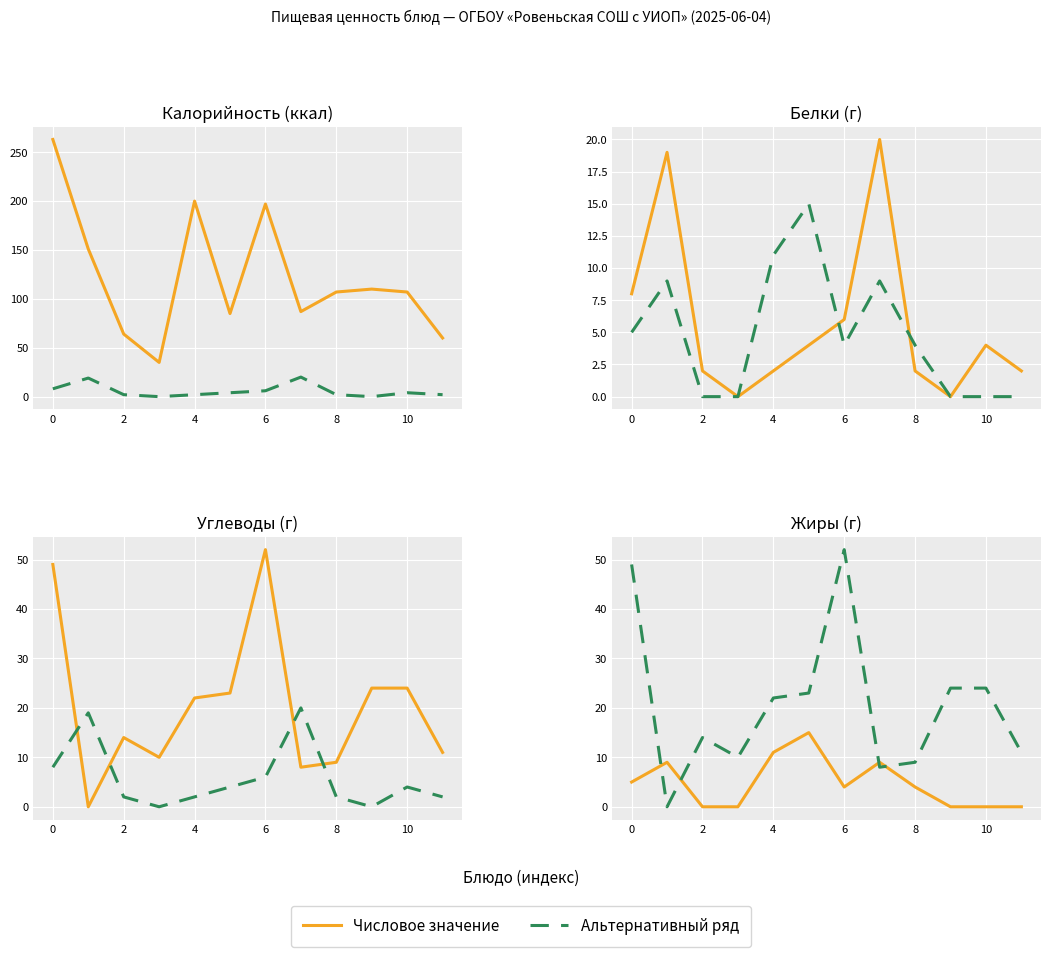

After their last crossing, which series has the higher values: Числовое значение or Альтернативный ряд?

Альтернативный ряд